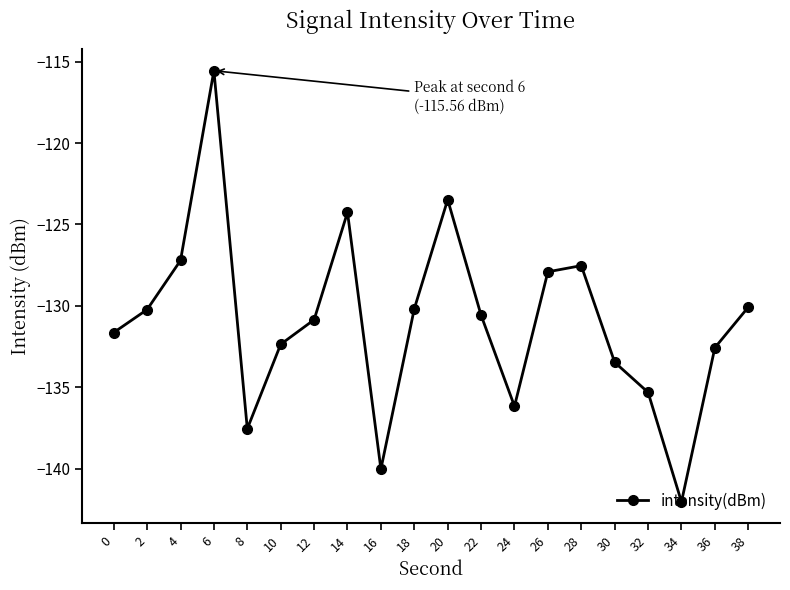

What is the change in value from 0 to 8?

-5.9